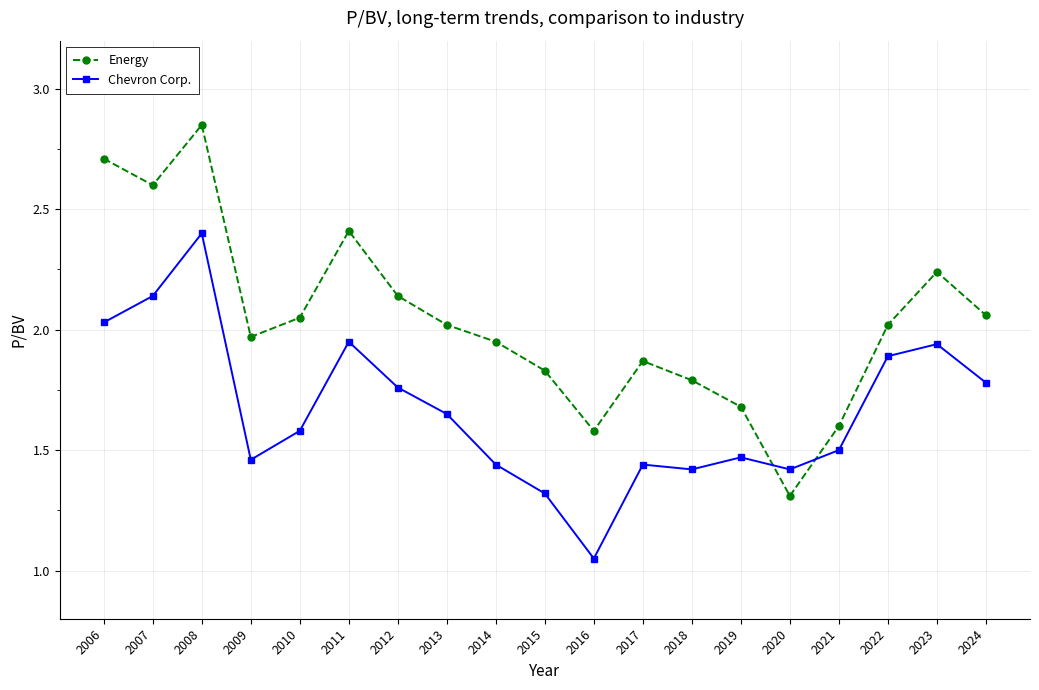

At which label does Energy reach its peak?

2008